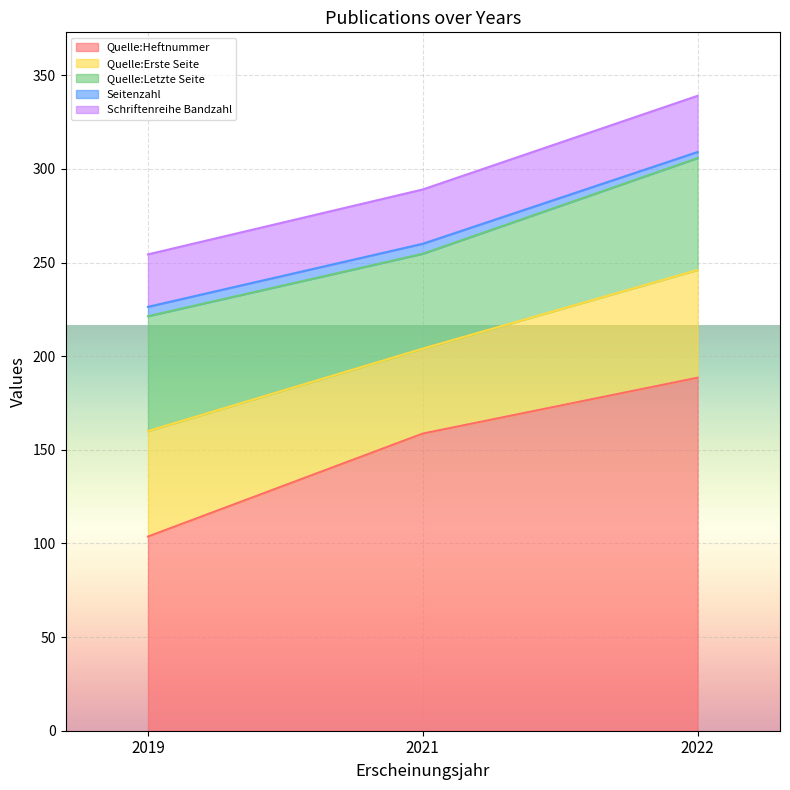

At which category is the sum across all series the highest?

2022